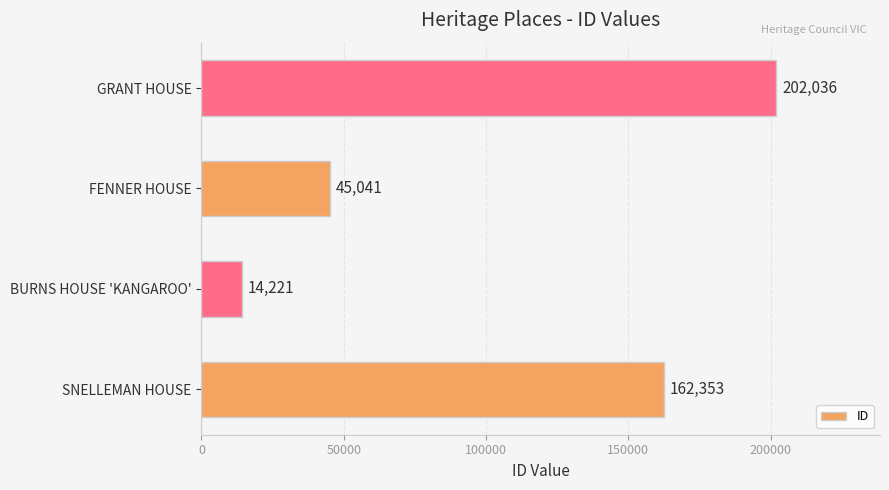

What is the difference between the second highest and minimum values?

148132